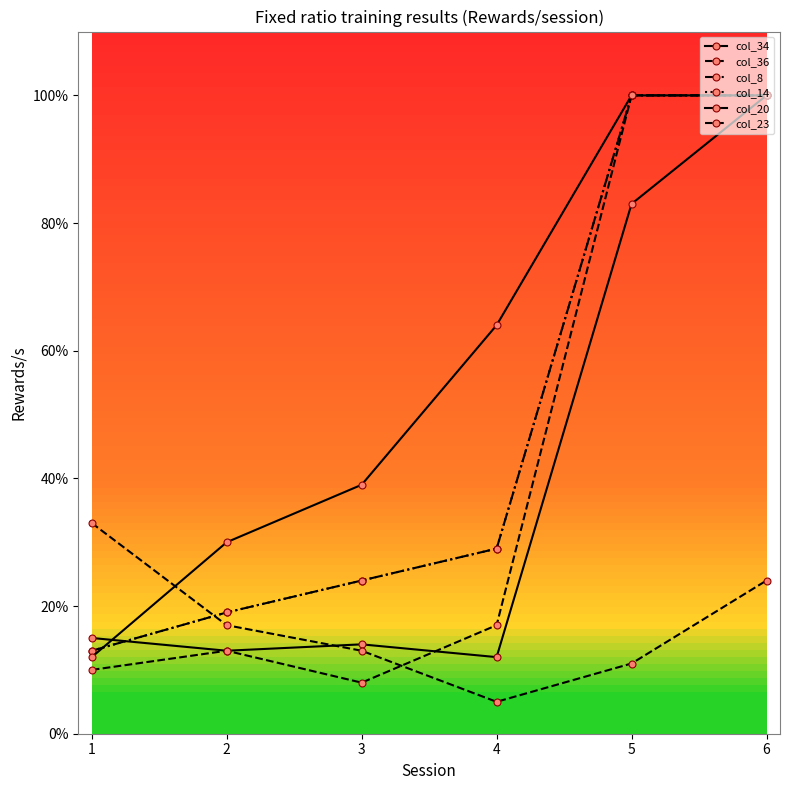

True or false: col_8 and col_23 intersect in this chart.

False